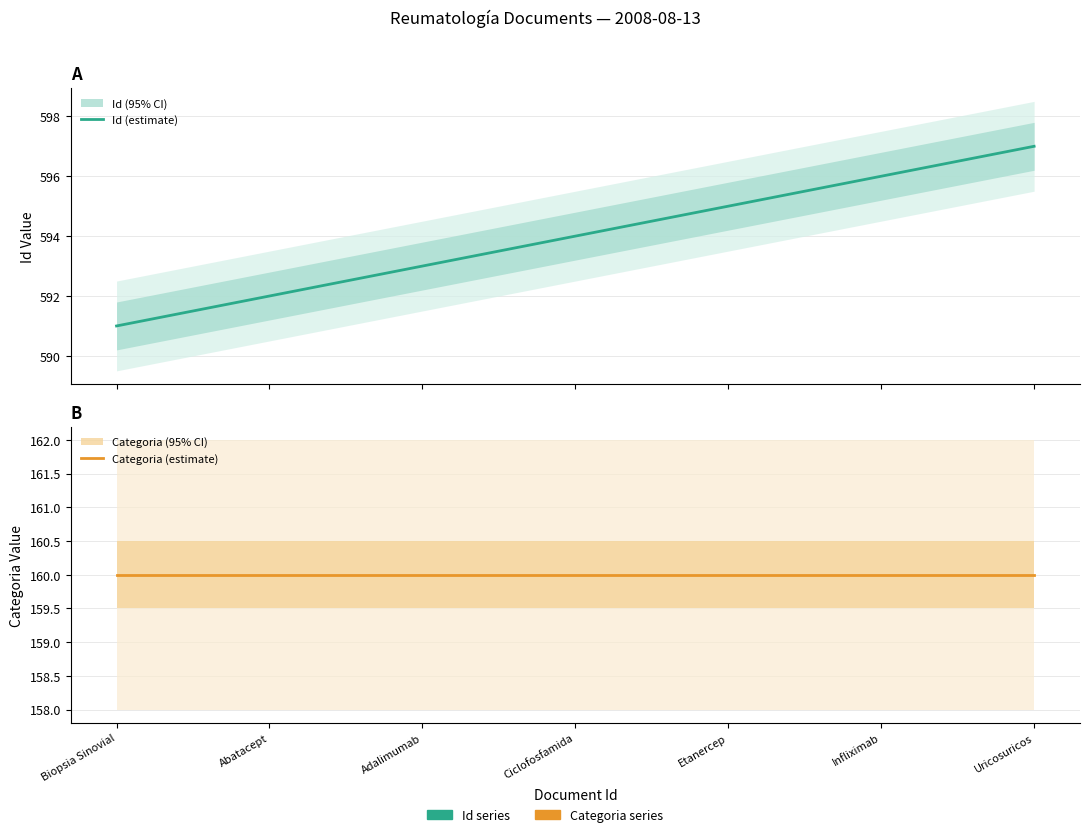

How many categories are shown in the chart?

7